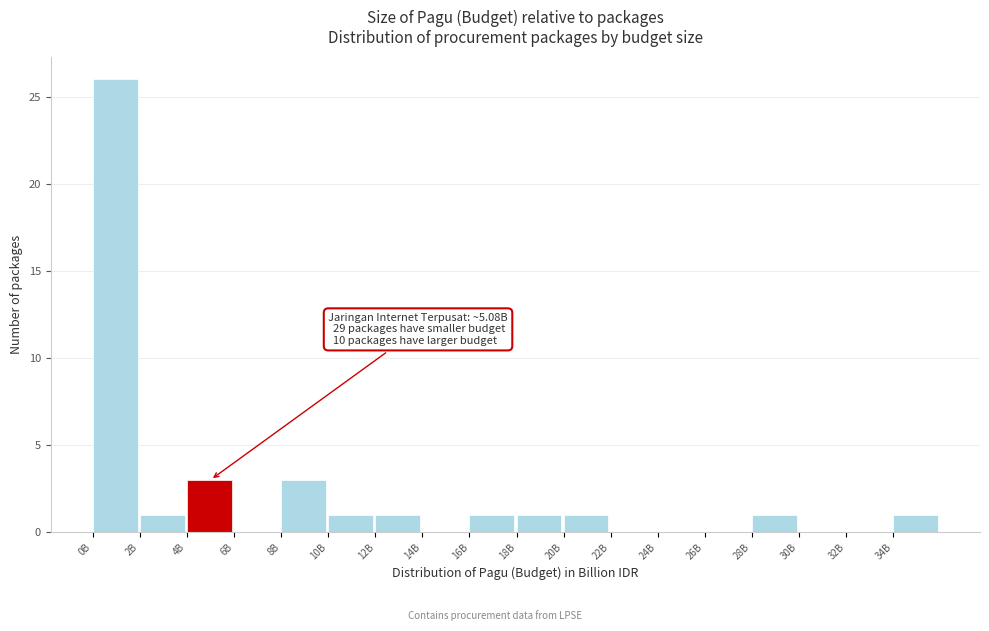

Reading right to left, extract all data points from this chart.

34B=1	32B=0	30B=0	28B=1	26B=0	24B=0	22B=0	20B=1	18B=1	16B=1	14B=0	12B=1	10B=1	8B=3	6B=0	4B=3	2B=1	0B=26